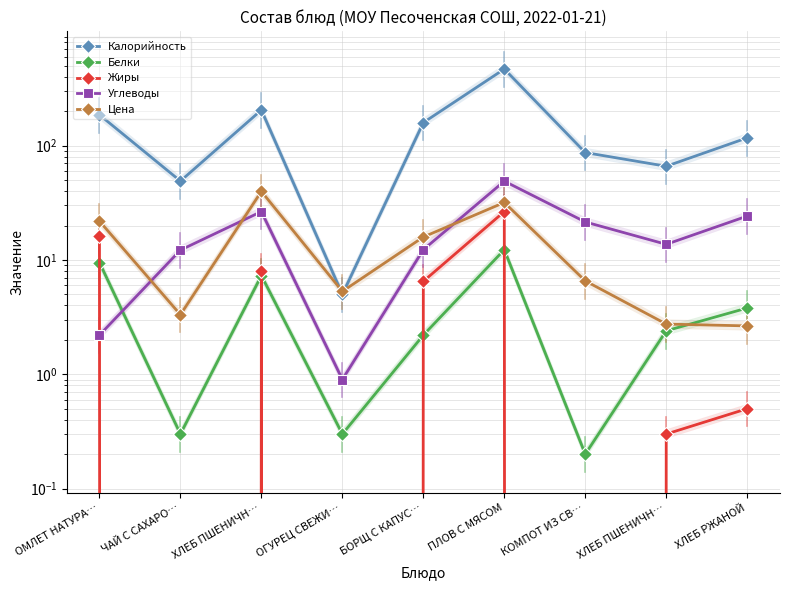

List the labels in order of Белки value, smallest first.

КОМПОТ ИЗ СВ…, ЧАЙ С САХАРО…, ОГУРЕЦ СВЕЖИ…, БОРЩ С КАПУС…, ХЛЕБ ПШЕНИЧН…, ХЛЕБ РЖАНОЙ, ХЛЕБ ПШЕНИЧН…, ОМЛЕТ НАТУРА…, ПЛОВ С МЯСОМ